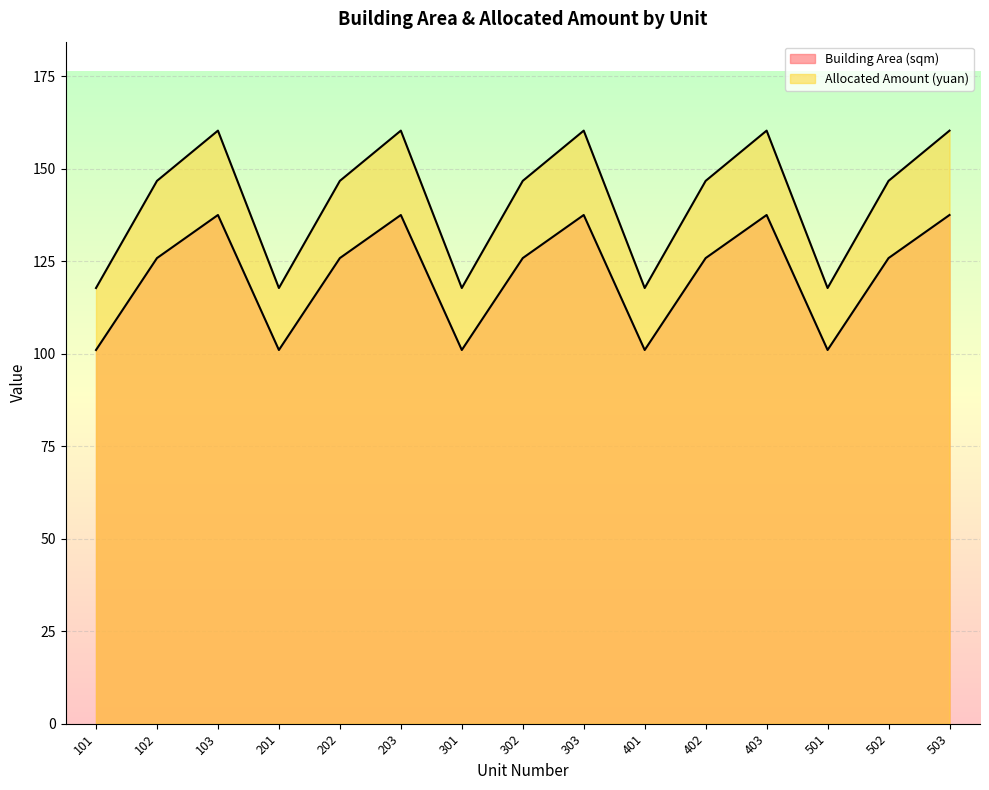

How many lines are shown in the chart?

2